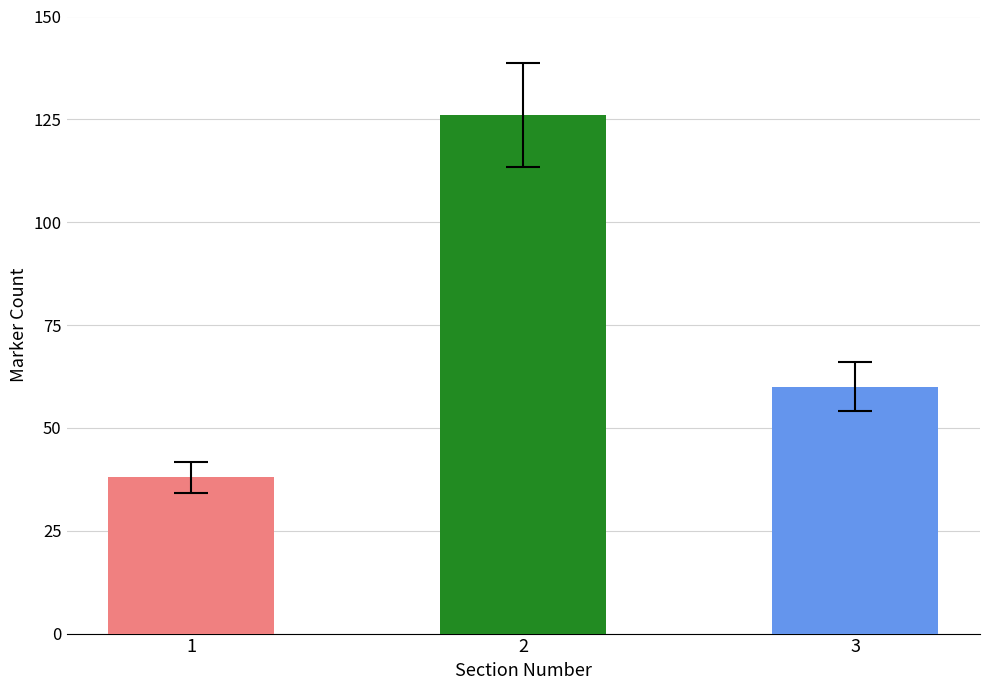

What is the sum of the values at 2 and 3?

186